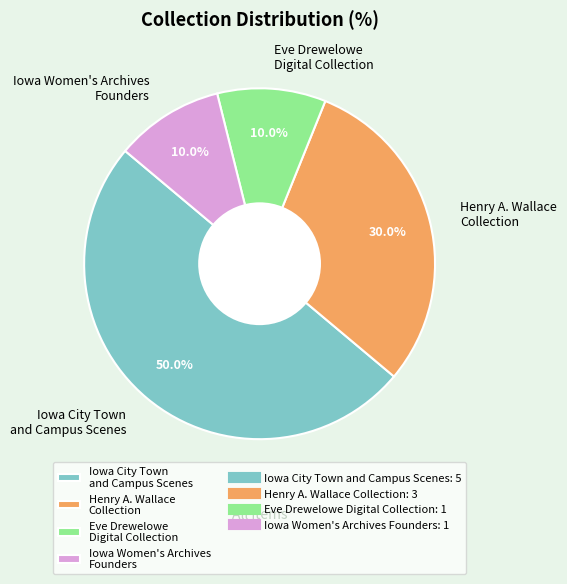

What is the total percentage of Iowa Women's Archives Founders and Iowa City Town and Campus Scenes?

60.0%